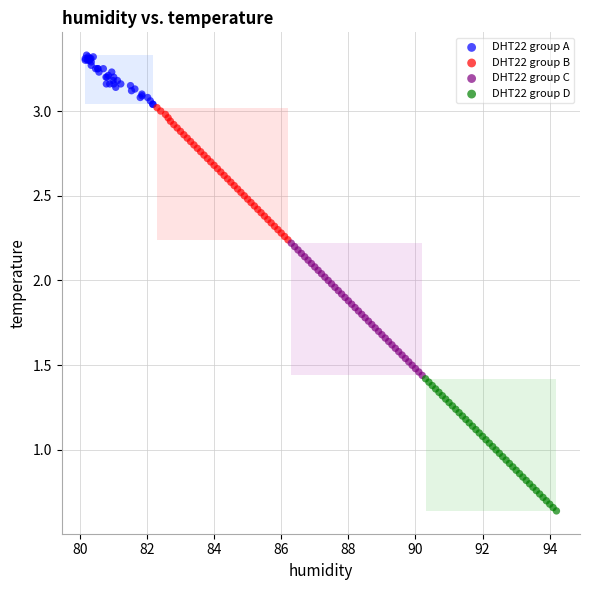

Which series reaches the minimum Y coordinate?

DHT22 group D